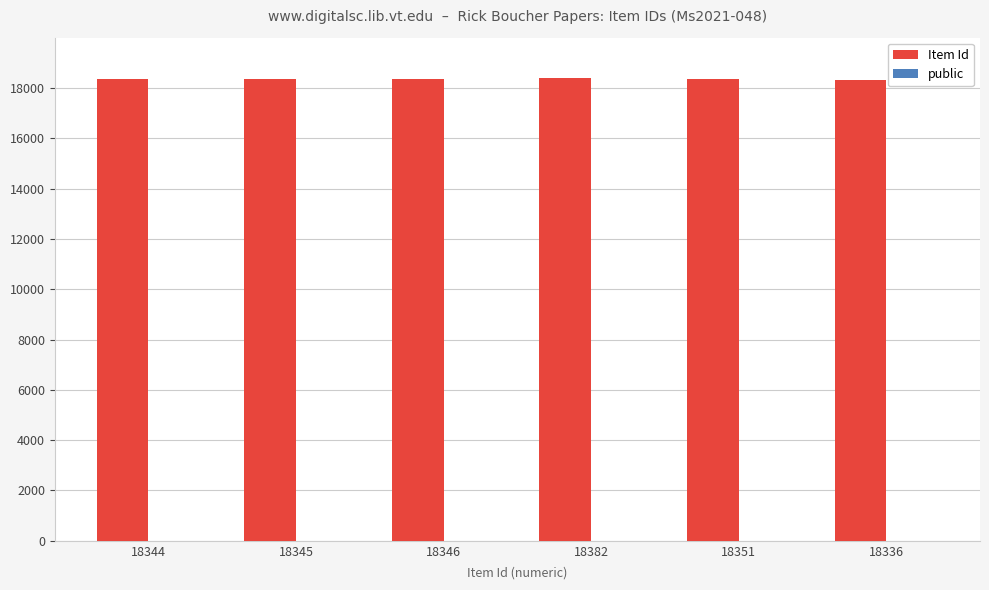

What is the sum of all Item Id values?

110104